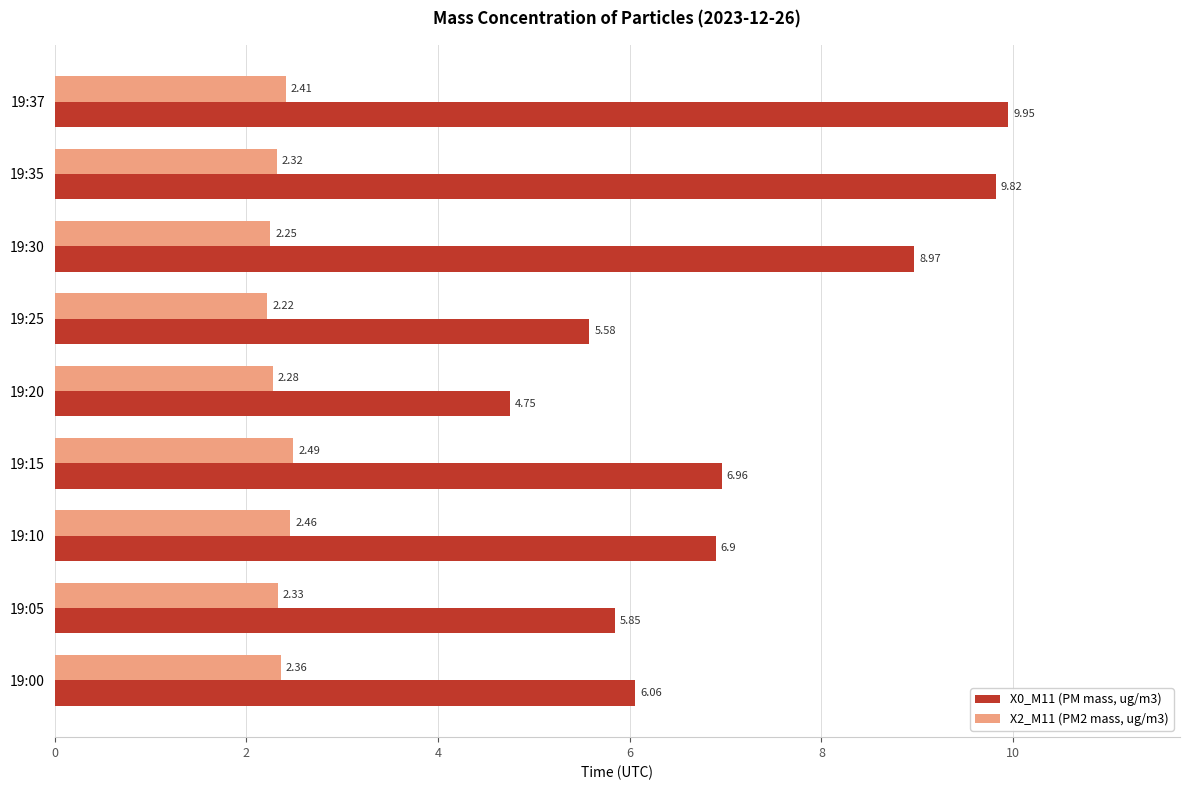

Which series changed the most between 19:20 and 19:35?

X0_M11 (PM mass, ug/m3)